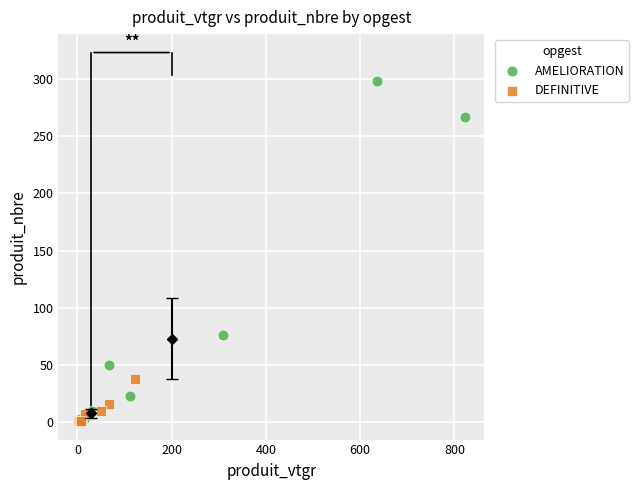

What are all the series names shown in the legend?

AMELIORATION, DEFINITIVE